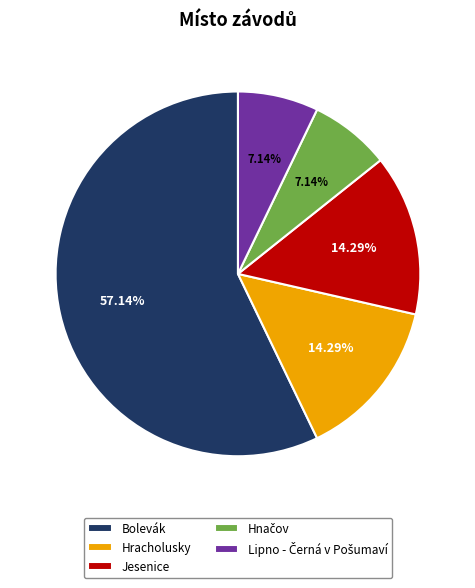

What is the ratio of the value at Jesenice to the value at Hracholusky?

1.0